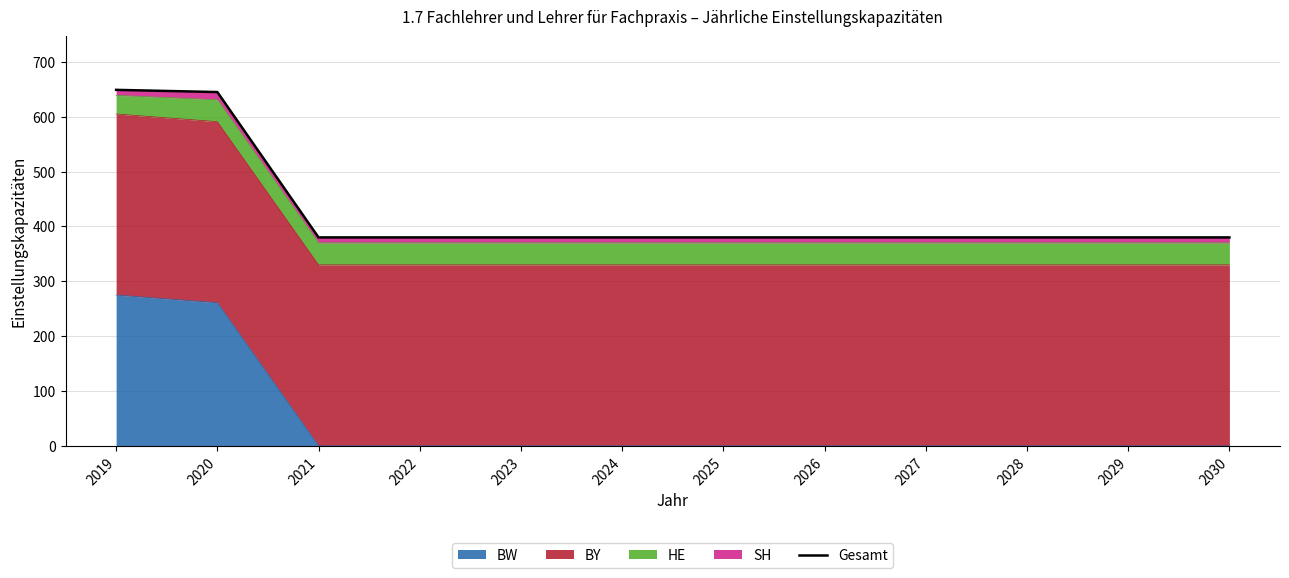

What is the ratio of the value at 2019 to the value at 2023?

1.7